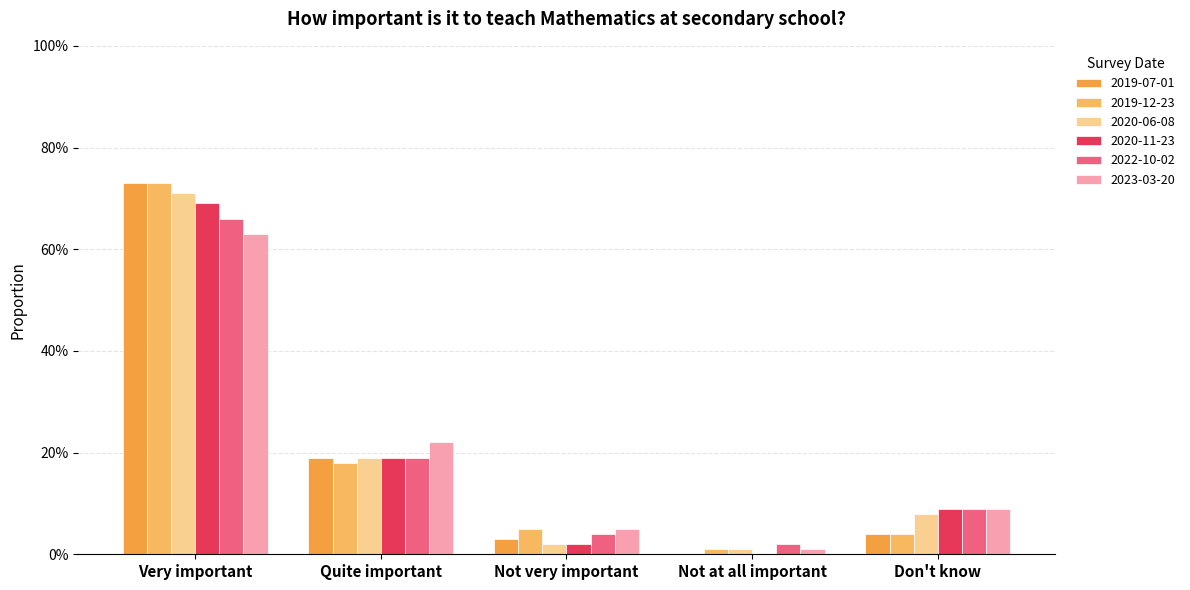

Rank the series by their maximum value, from highest to lowest.

2019-07-01, 2019-12-23, 2020-06-08, 2020-11-23, 2022-10-02, 2023-03-20